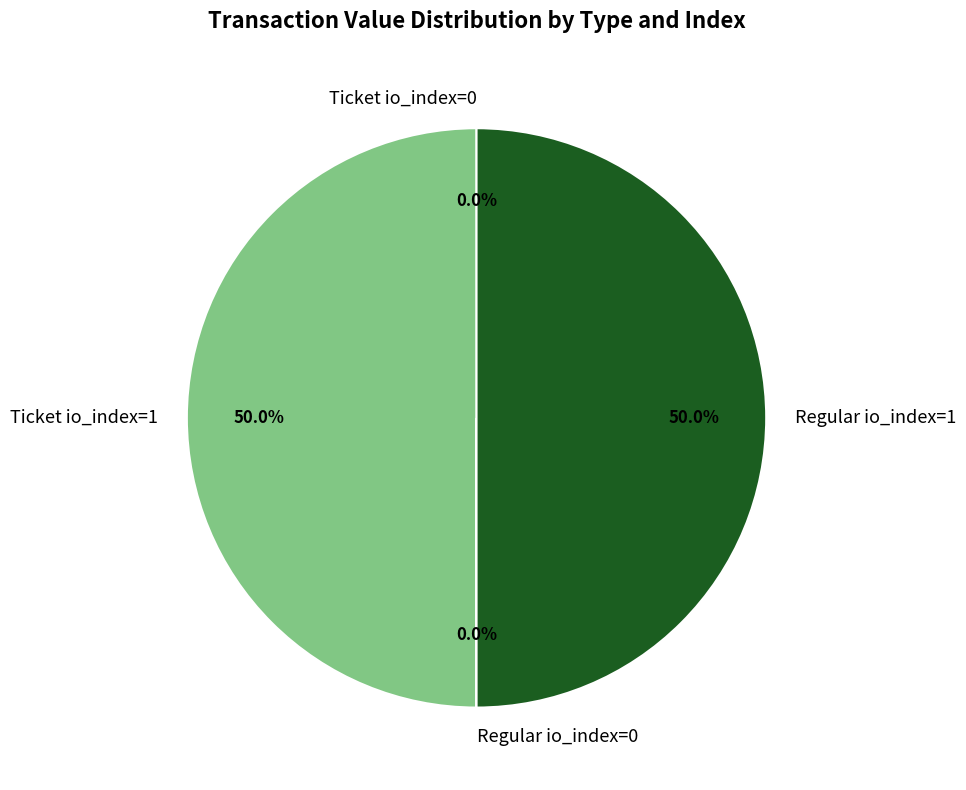

How much of the chart is everything except Ticket io_index=1?

50.0%